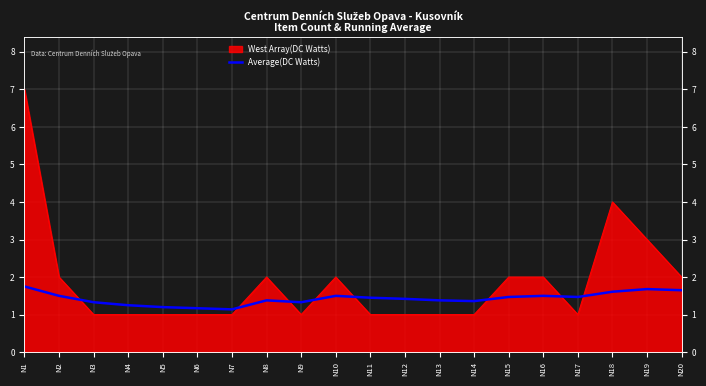

The value at N20 is 0.6. True or false?

False